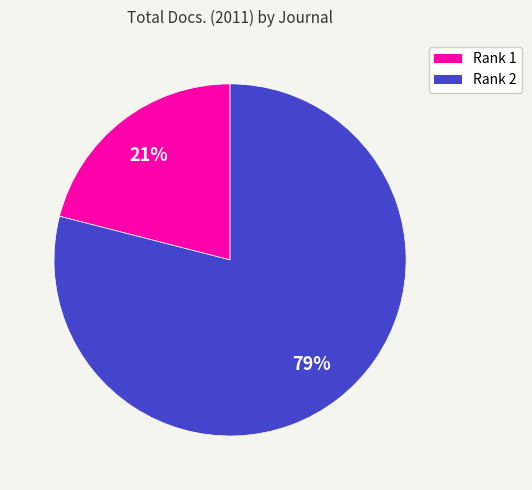

Is there a majority slice in this chart?

Yes